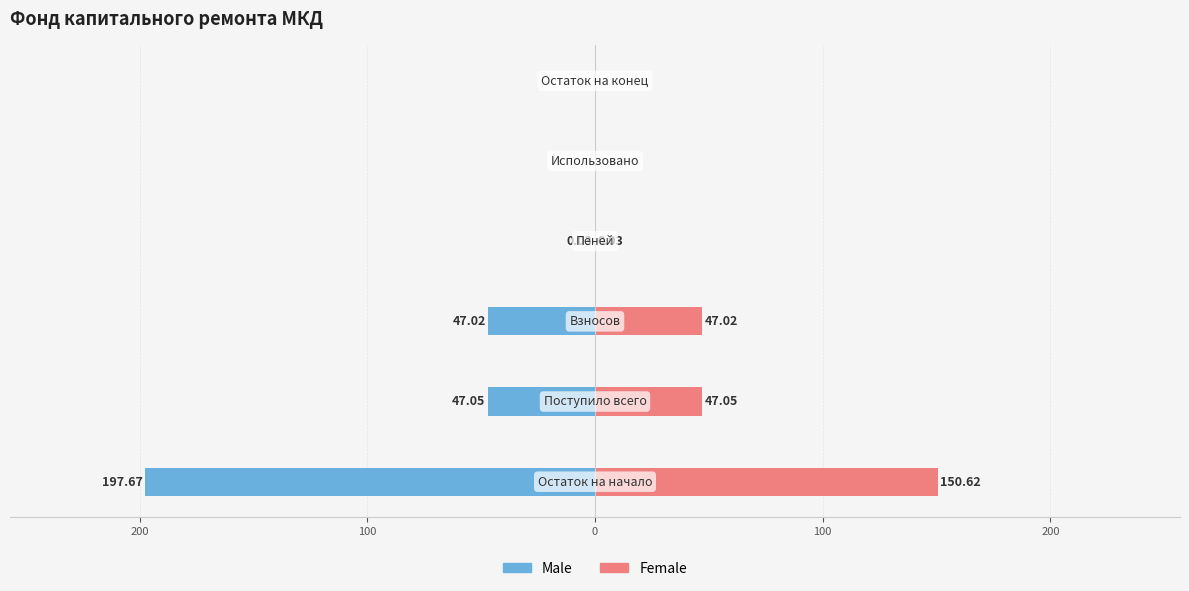

How many groups of bars are there?

6